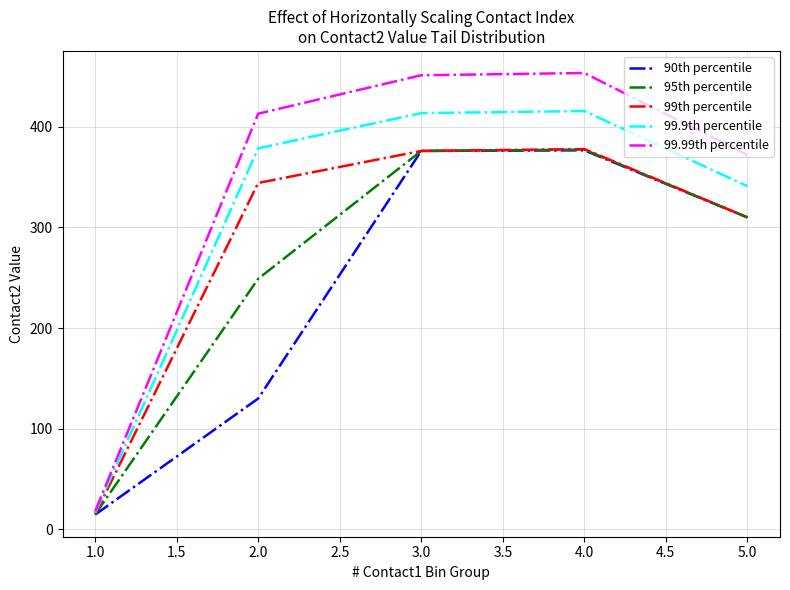

Which series has the widest spread of values?

99.99th percentile